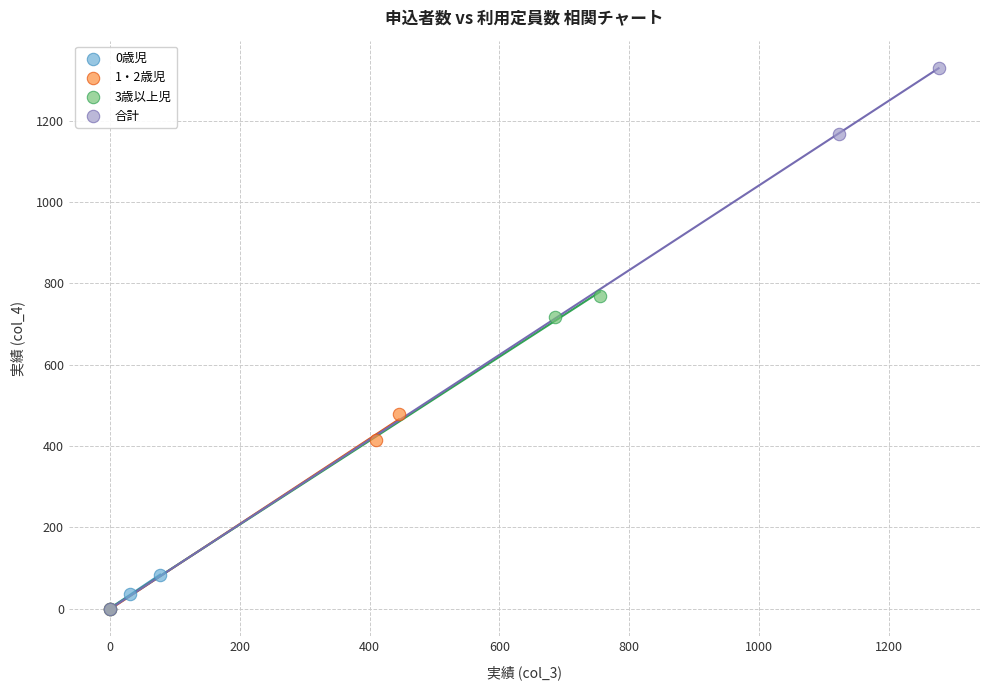

Which series has the widest spread of Y values?

合計